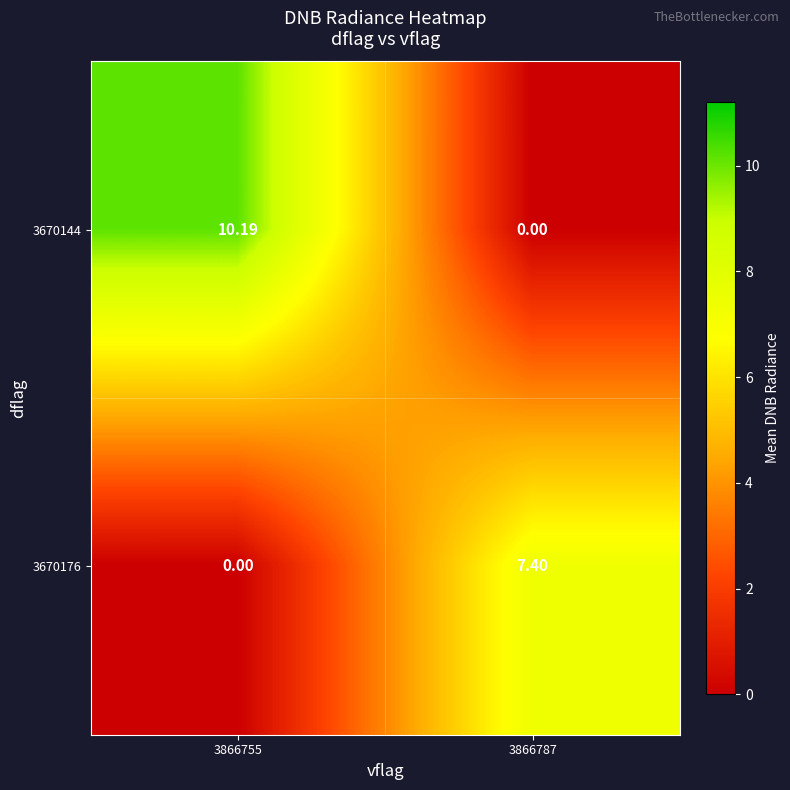

Count the number of data series in this chart.

2